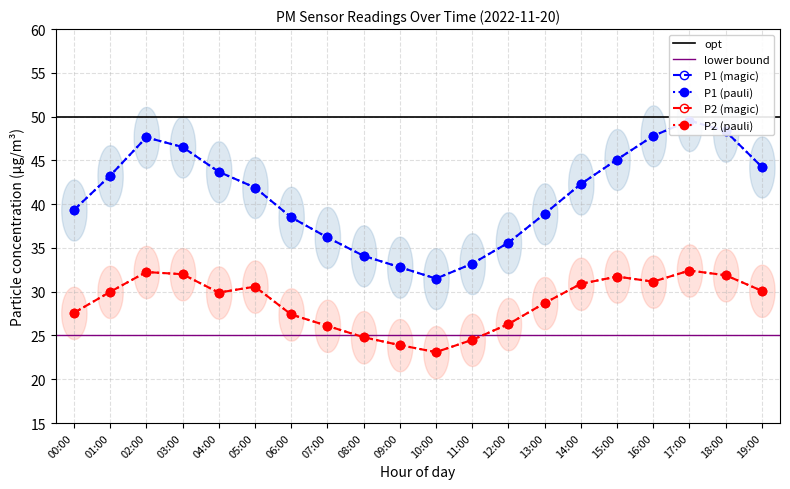

What is the difference between the second highest and minimum values in the P1 series?

16.8